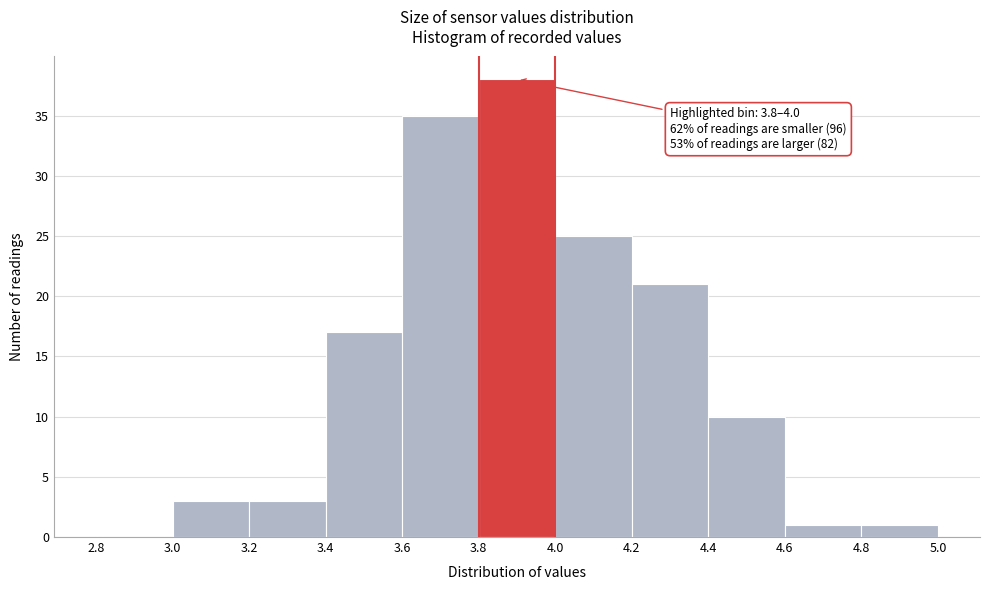

Which range on the x-axis has the tallest bar?

3.8 to 4.0